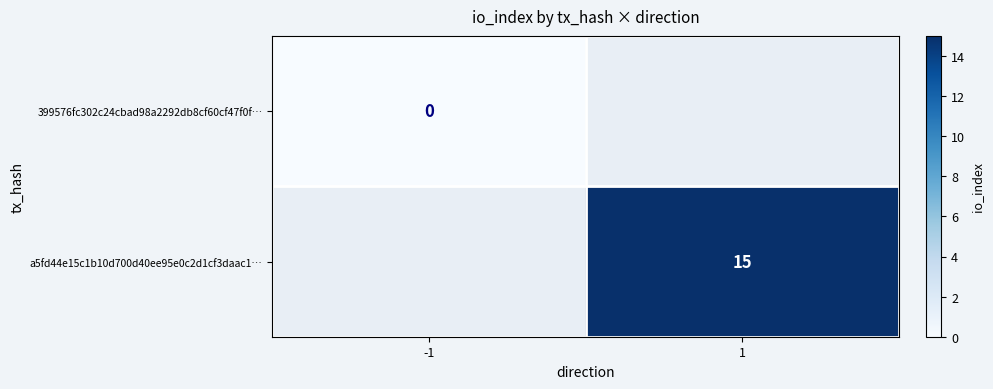

What is the maximum value shown in the chart?

15.0